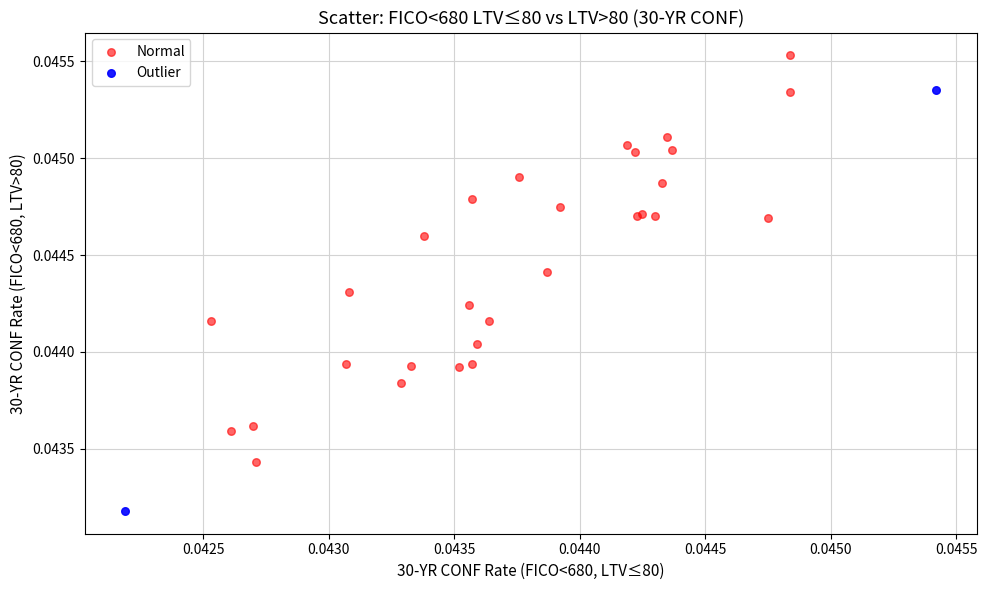

Which series contains the highest Y value?

Normal